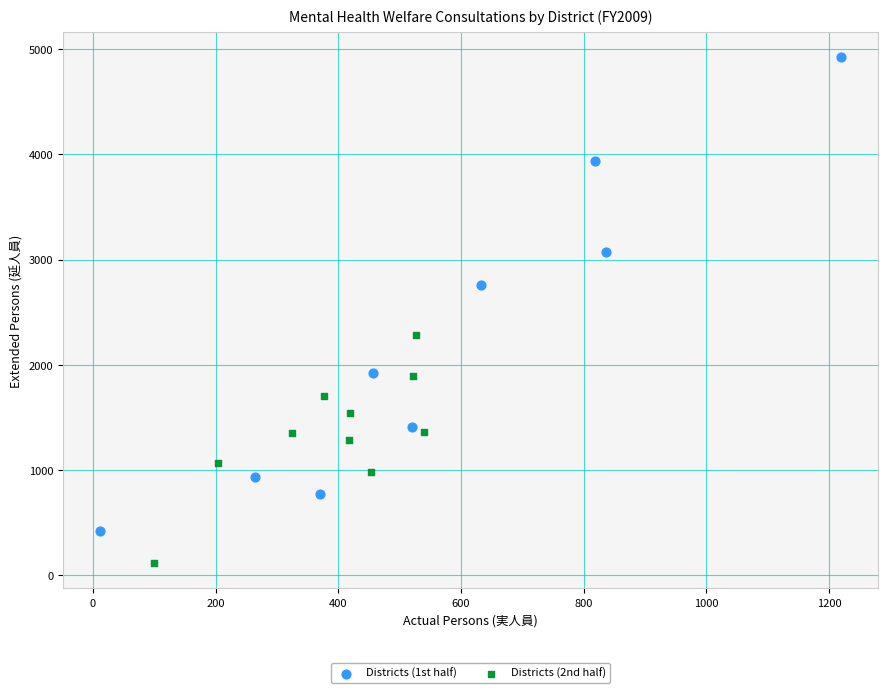

Which series has the largest Y range (max minus min)?

Districts (1st half)